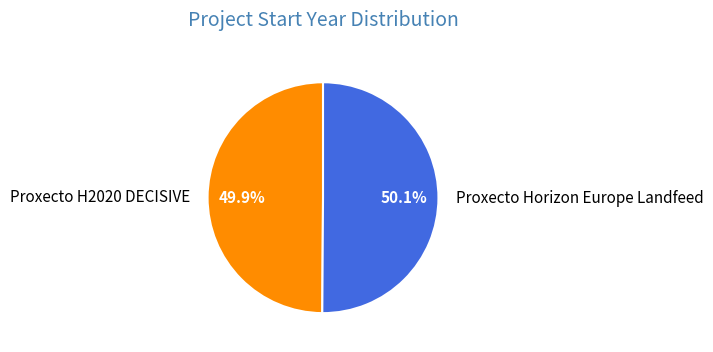

What is the ratio of the value at Proxecto H2020 DECISIVE to the value at Proxecto Horizon Europe Landfeed?

1.0